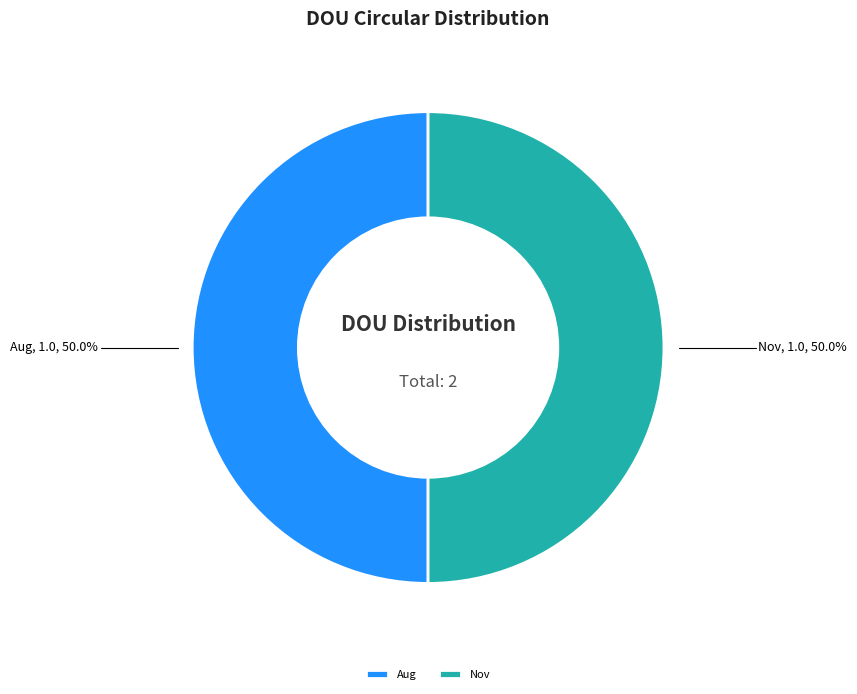

What percentage do Aug and Nov together represent?

100.0%